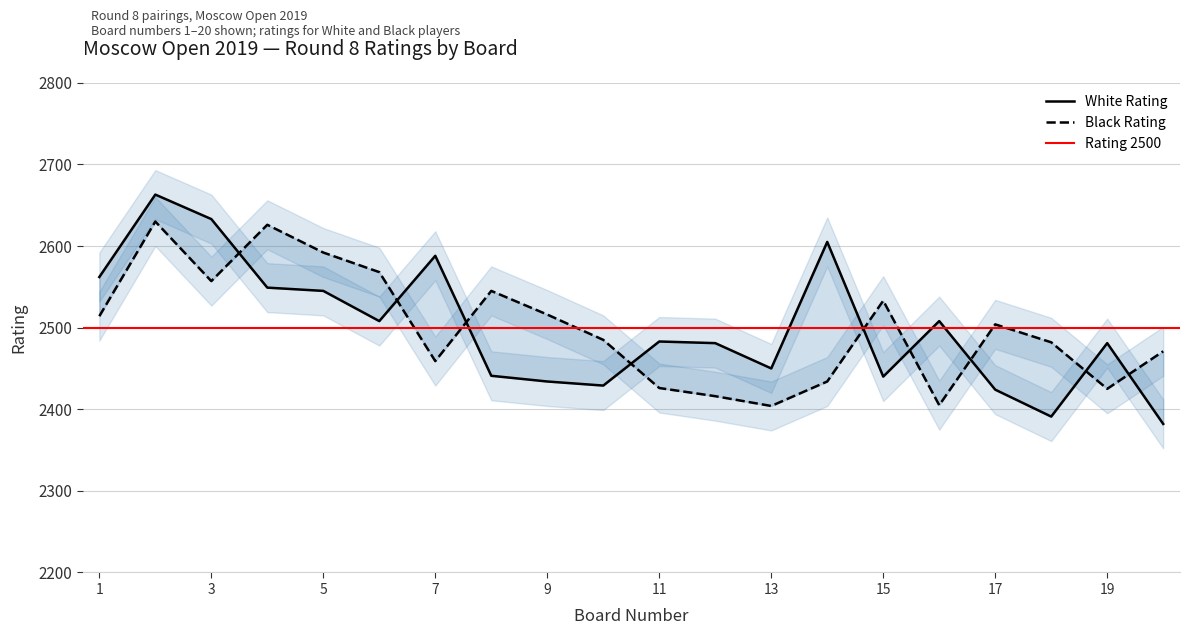

Reading left to right, what are all the values shown in this chart?

White Rating: 1=2562	2=2663	3=2633	4=2549	5=2545	6=2508	7=2588	8=2441	9=2434	10=2429	11=2483	12=2481	13=2450	14=2605	15=2440	16=2508	17=2424	18=2391	19=2481	20=2382
Black Rating: 1=2514	2=2630	3=2557	4=2626	5=2592	6=2568	7=2459	8=2545	9=2516	10=2485	11=2426	12=2416	13=2404	14=2434	15=2533	16=2405	17=2504	18=2482	19=2425	20=2471